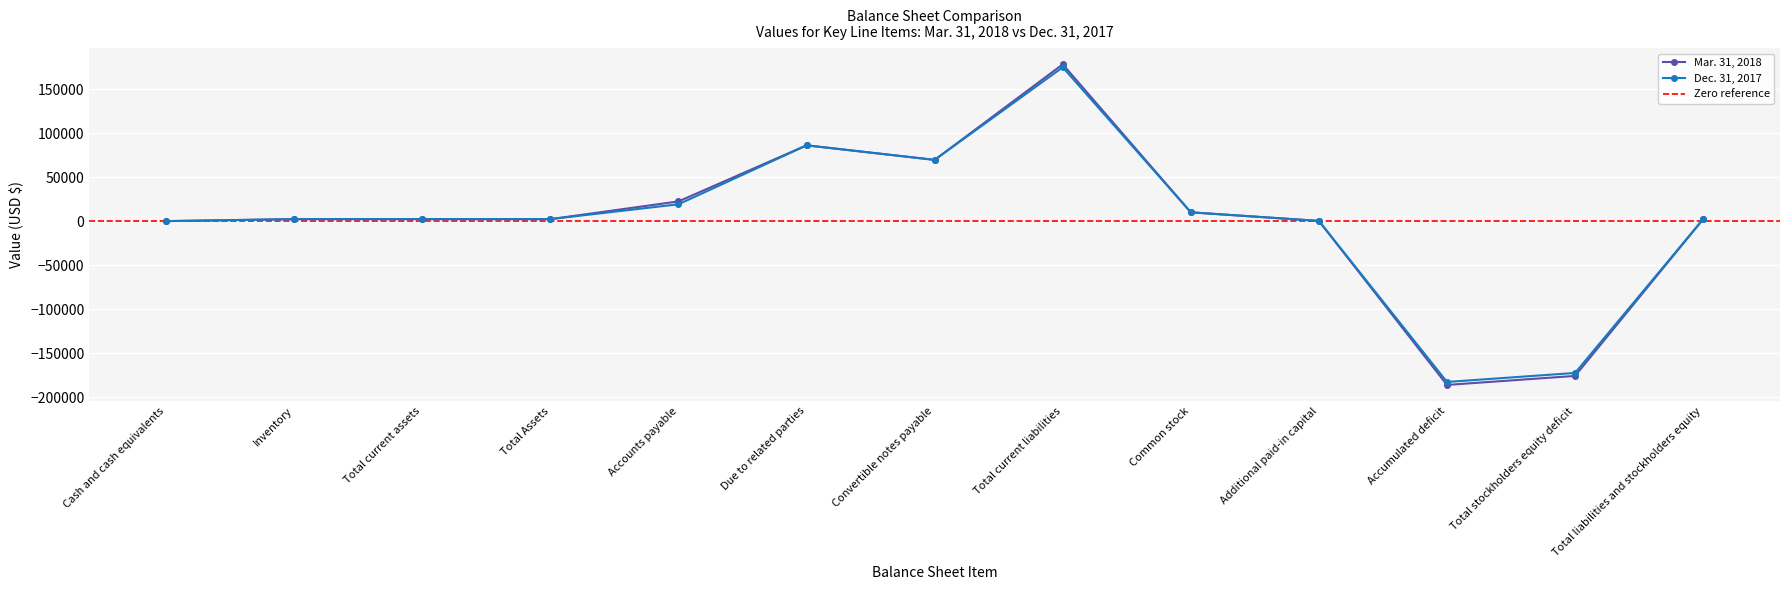

Is this an area chart (filled region under the line)?

No